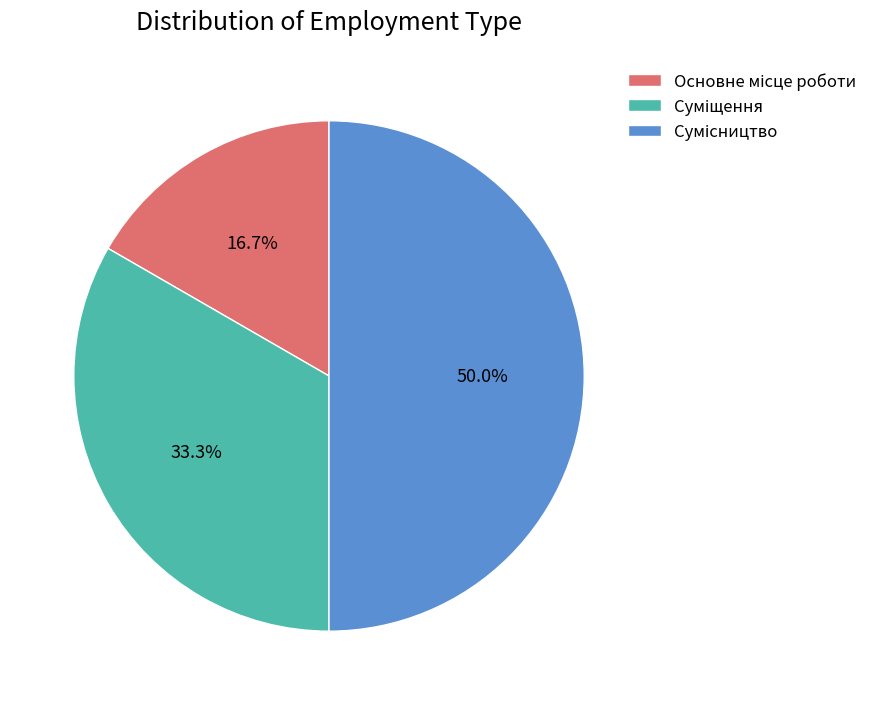

What is the largest slice in the pie chart?

Сумісництво